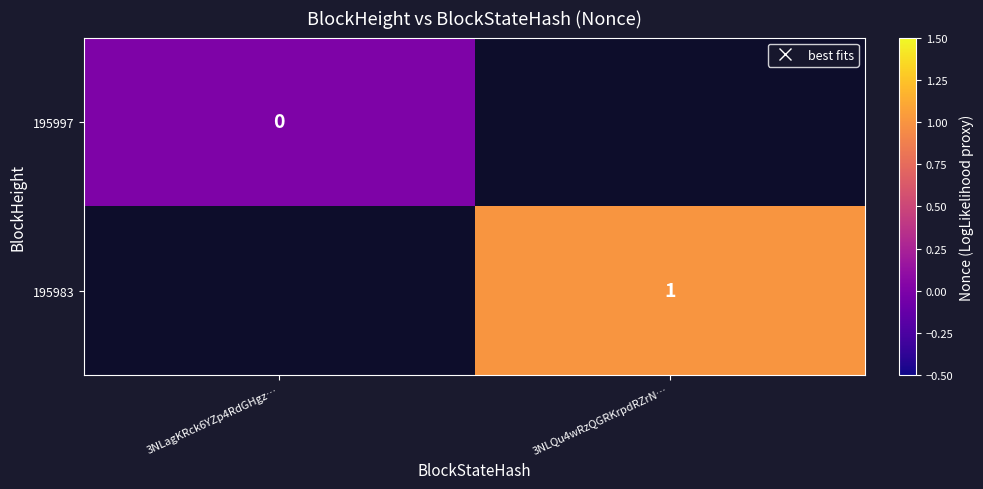

How many data points does each series have?

2